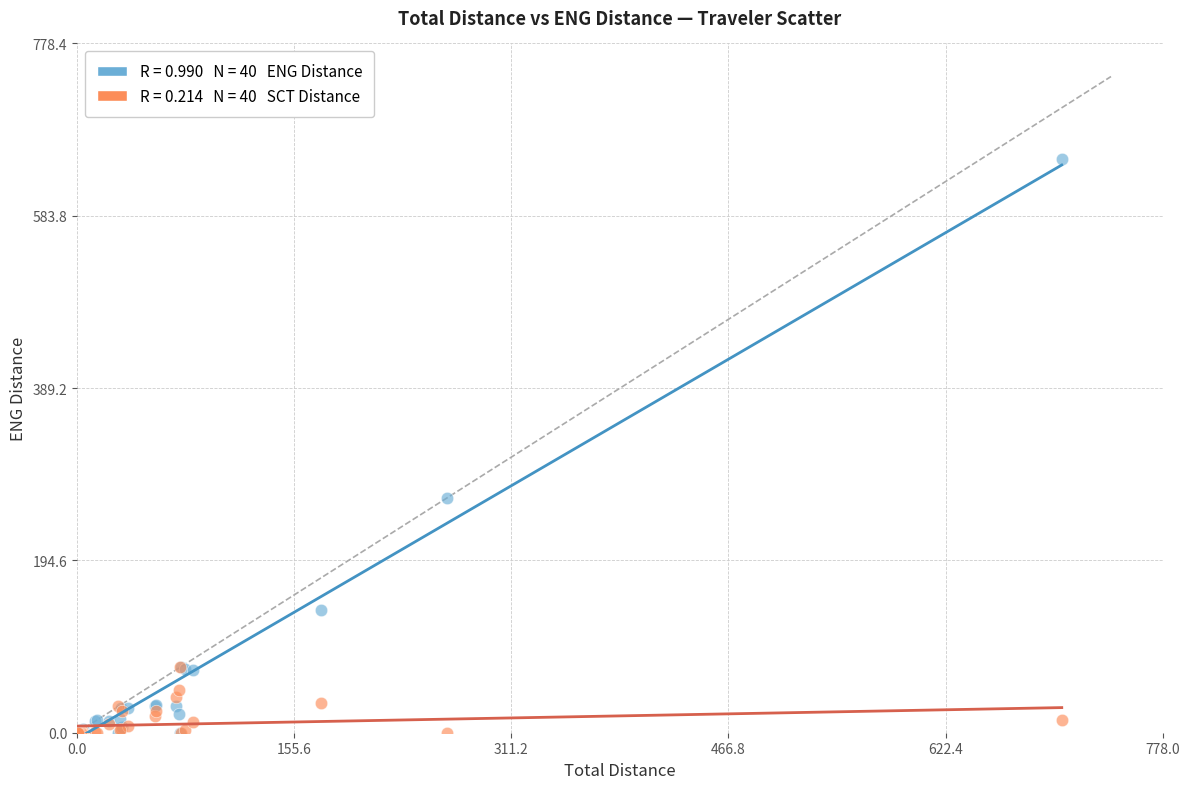

Across all series, what Y value is closest to 324?

265.3